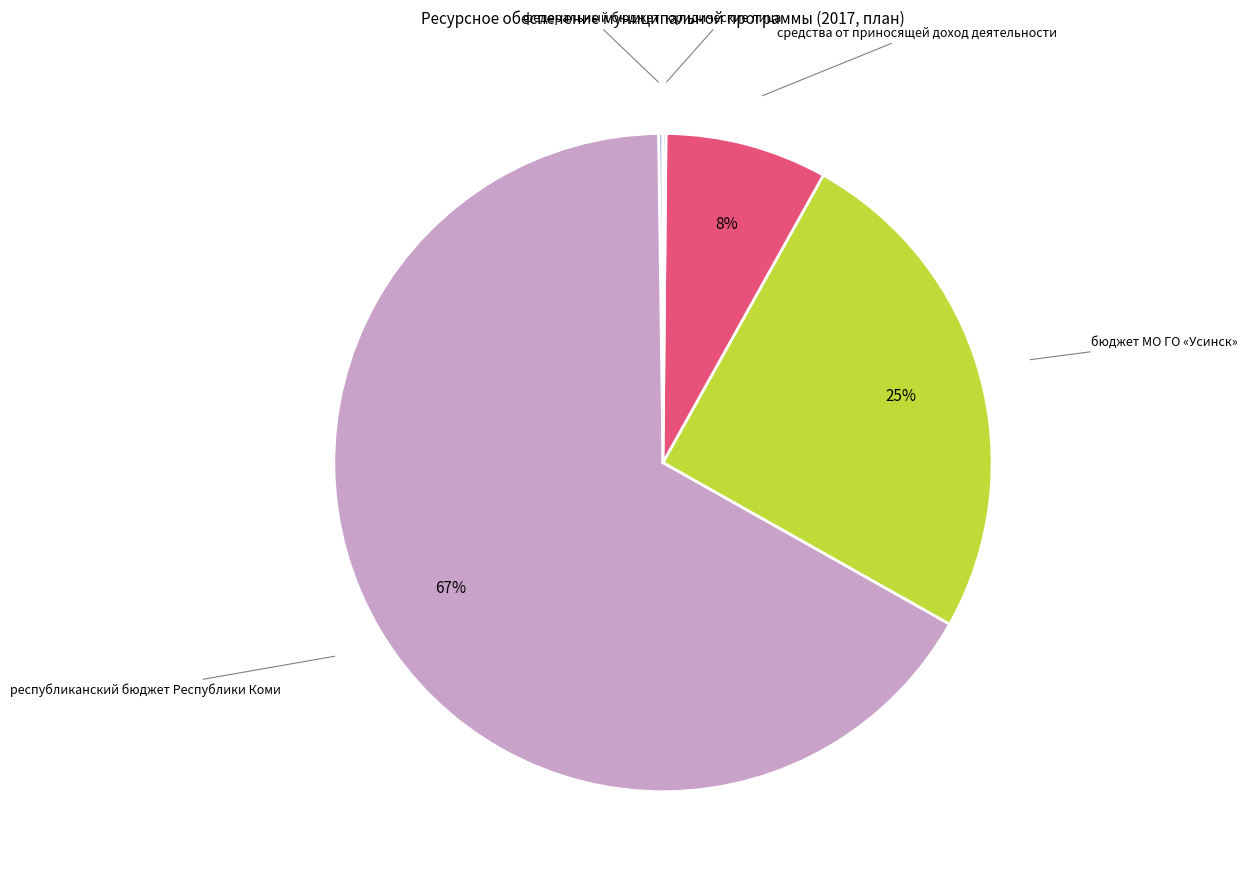

Is республиканский бюджет Республики Коми the majority of the pie?

Yes